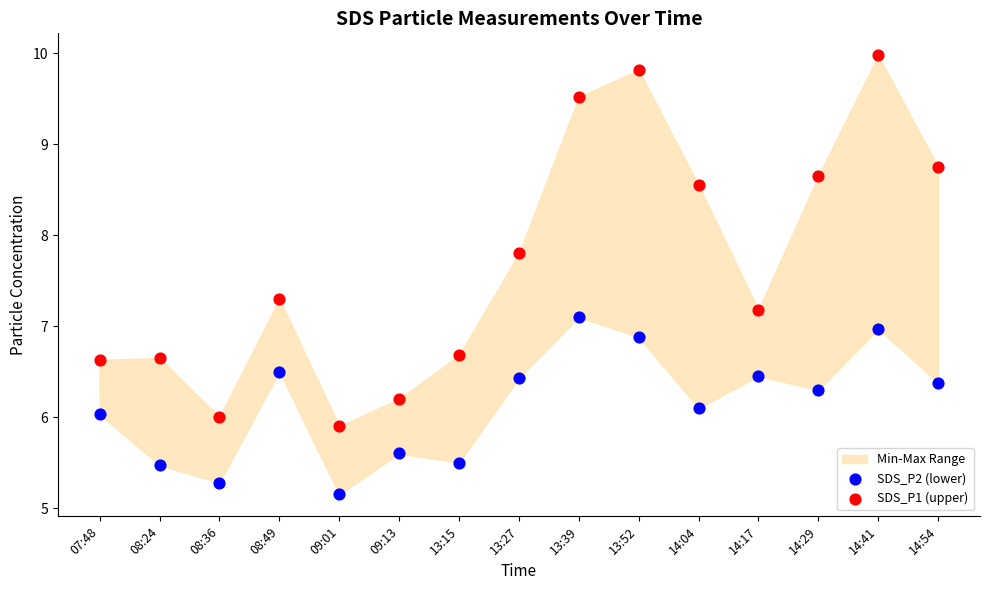

Which series has the widest spread of Y values?

SDS_P1 (upper)